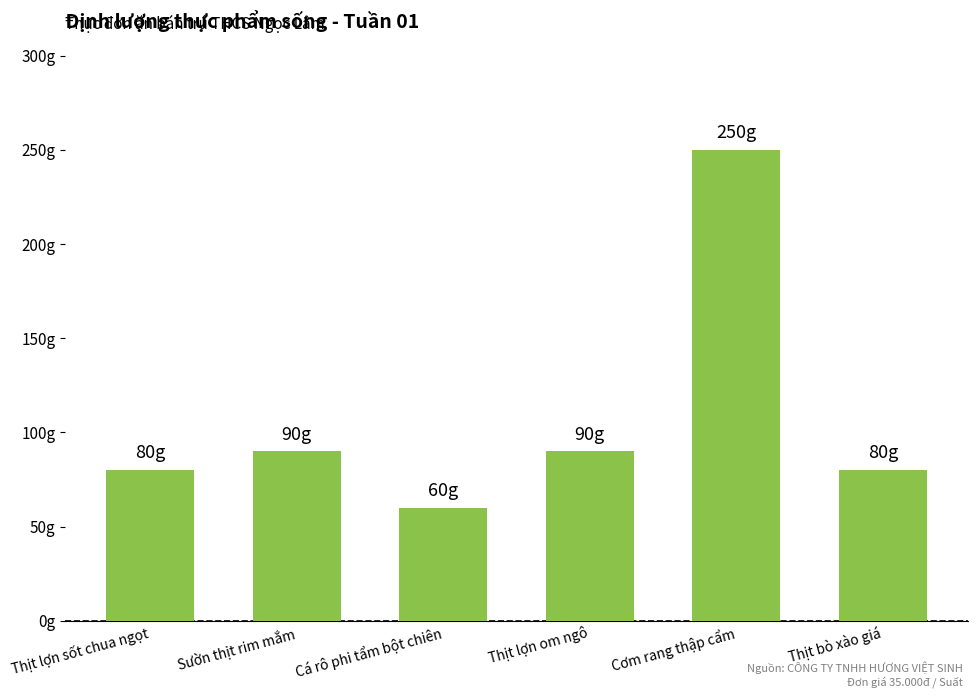

What is the sum of all values?

650